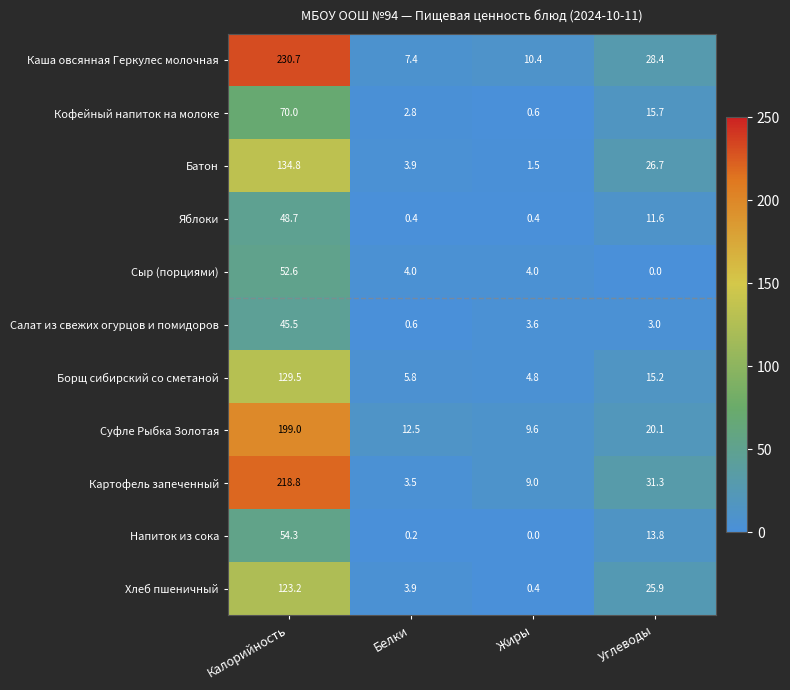

List the labels in order of Картофель запеченный value, largest first.

Калорийность, Углеводы, Жиры, Белки